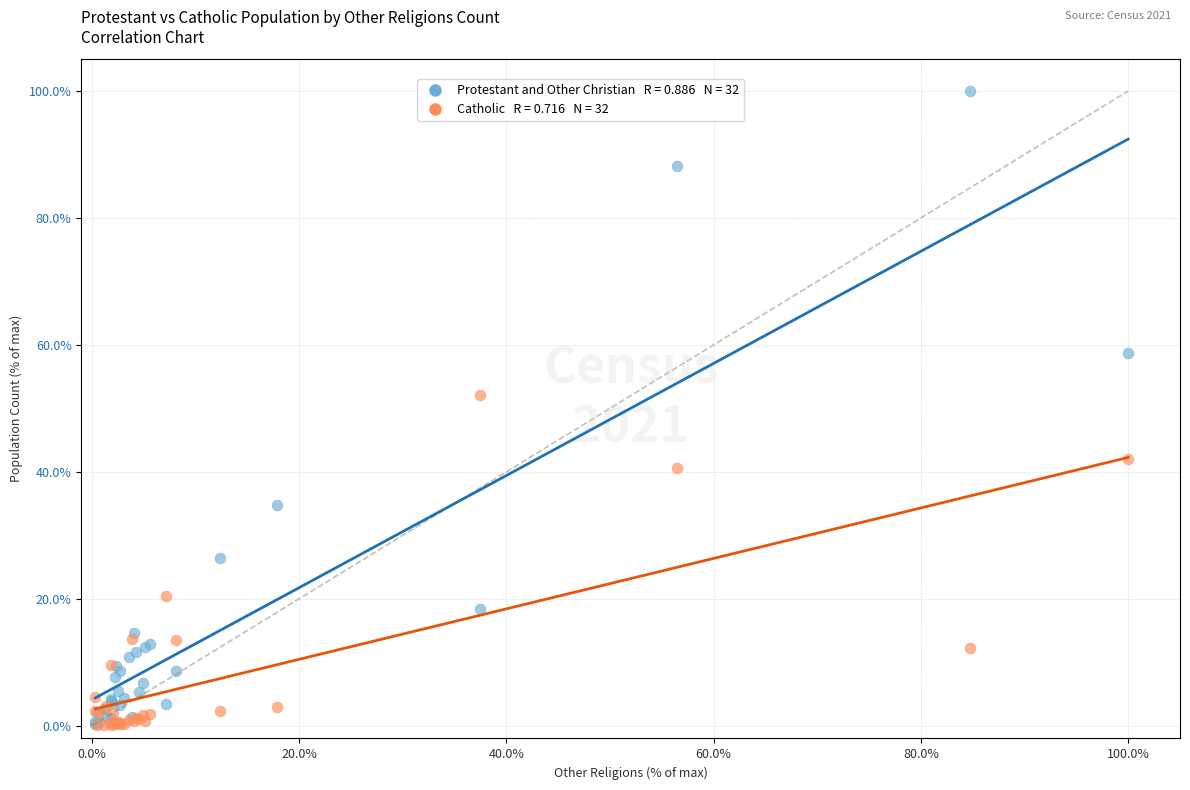

Across all series, what Y value is closest to 50?

52.1